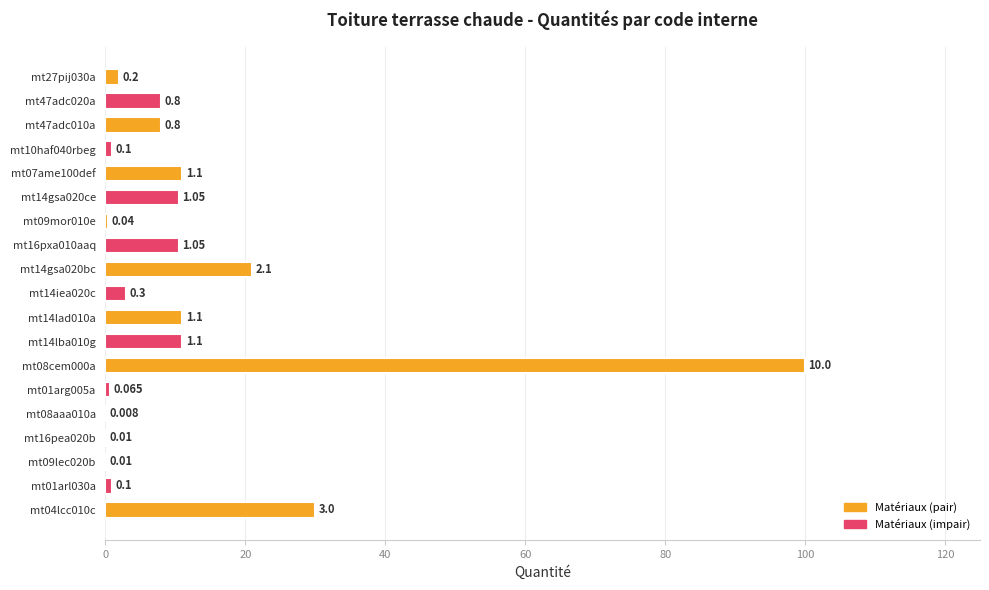

Are the bars horizontal?

Yes